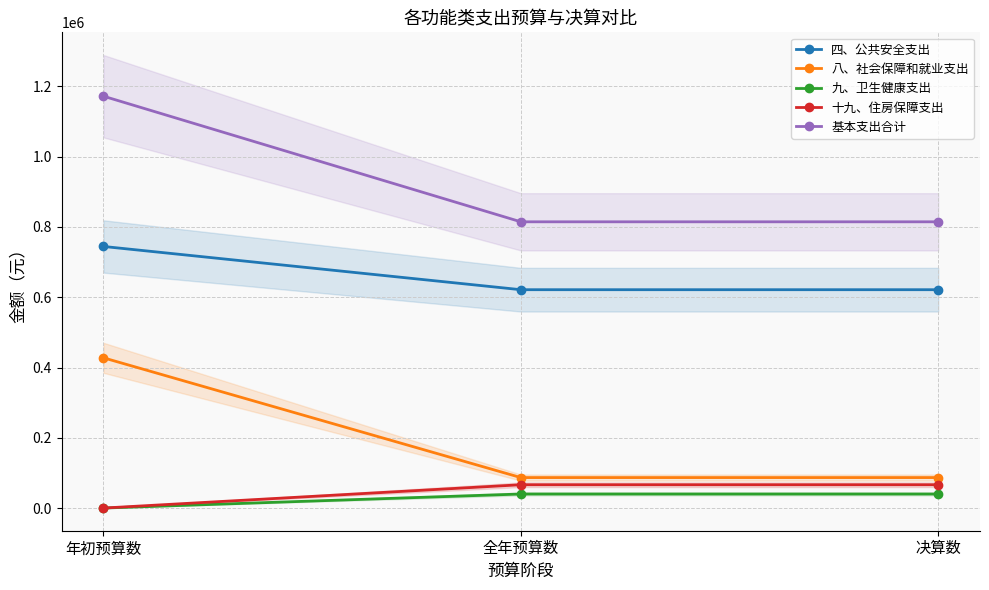

Which series has the widest spread of values?

基本支出合计